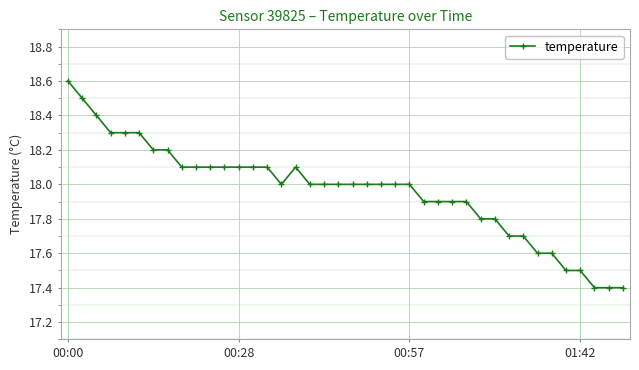

What is the smallest value displayed?

17.4